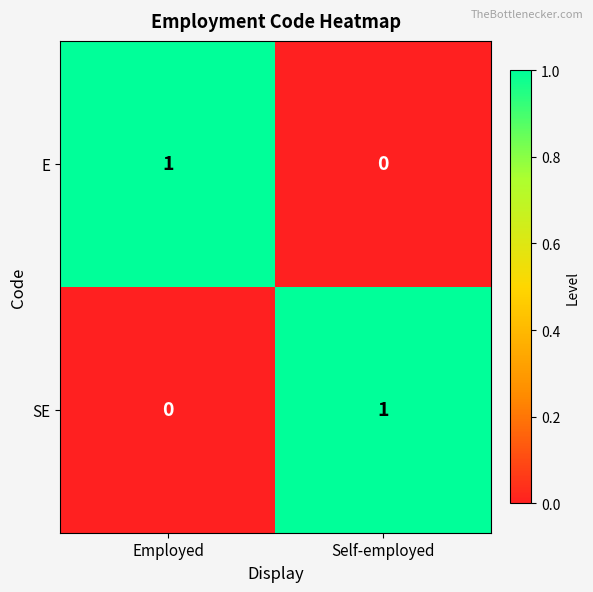

Is it true that SE equals -1 at Employed?

False